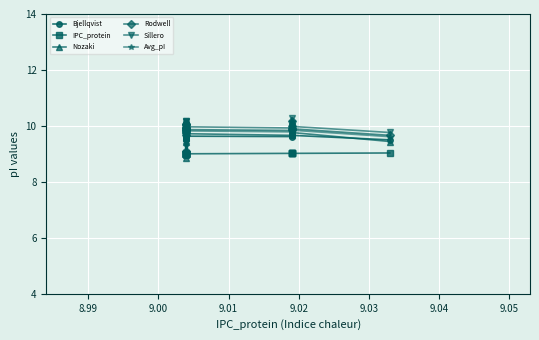

True or false: Bjellqvist has more than 2 points higher than both neighbors.

True